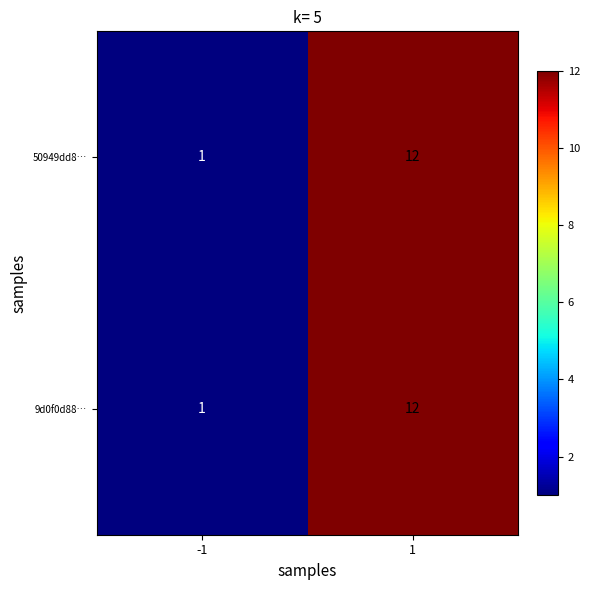

List the labels in order of 50949dd8… value, smallest first.

-1, 1